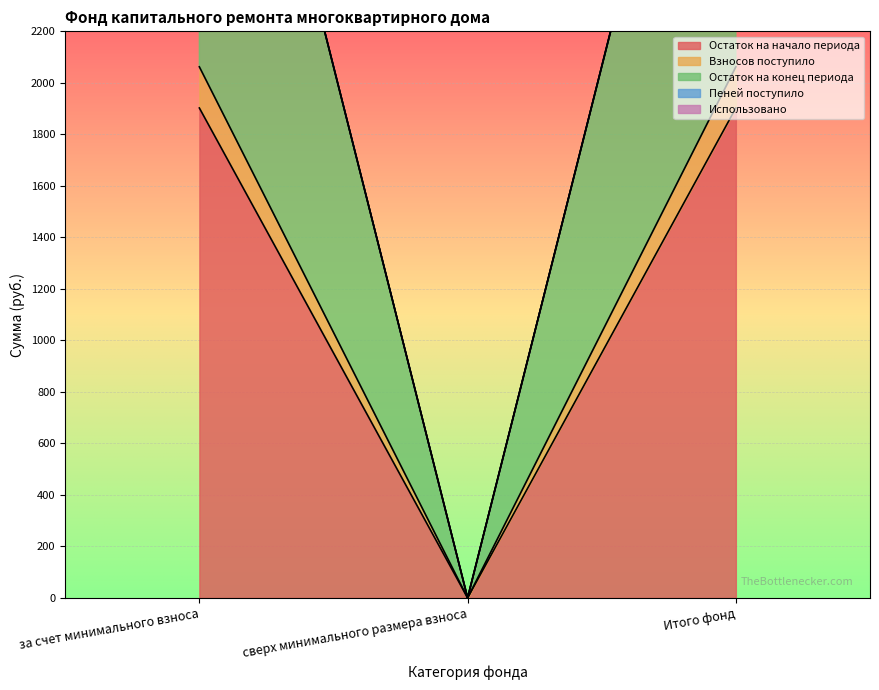

Read the Пеней поступило value at за счет минимального взноса.

4127.7